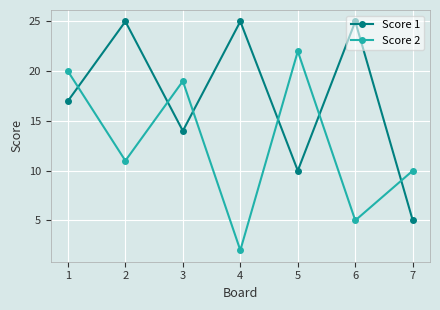

True or false: Score 2 and Score 1 intersect in this chart.

True